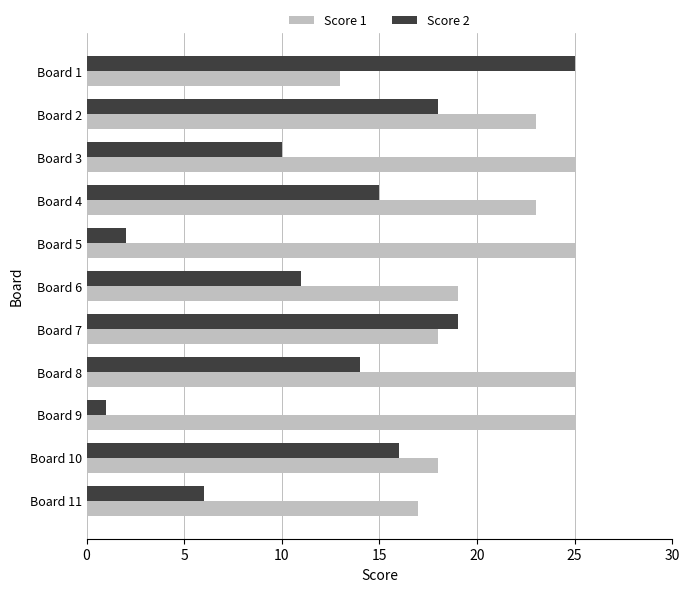

List the series in order of their overall mean, highest first.

Score 1, Score 2